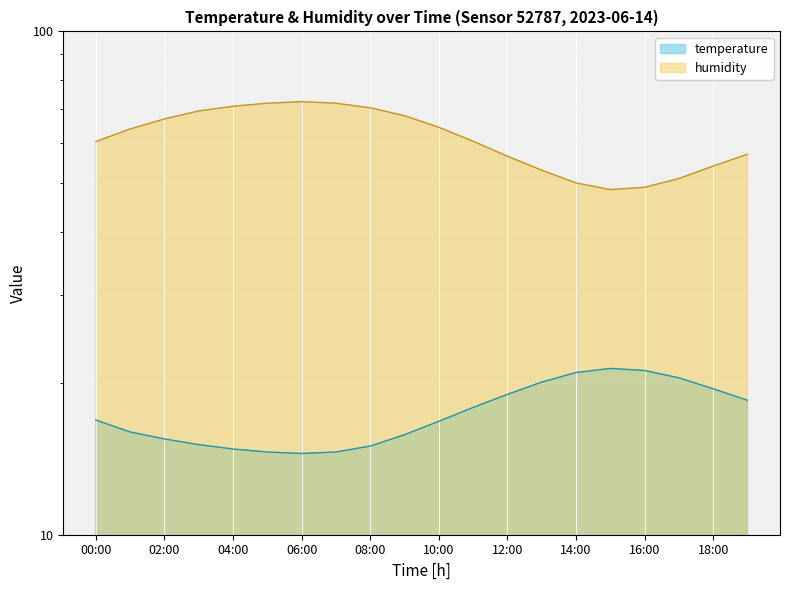

How many interior local valleys does the humidity series have?

1